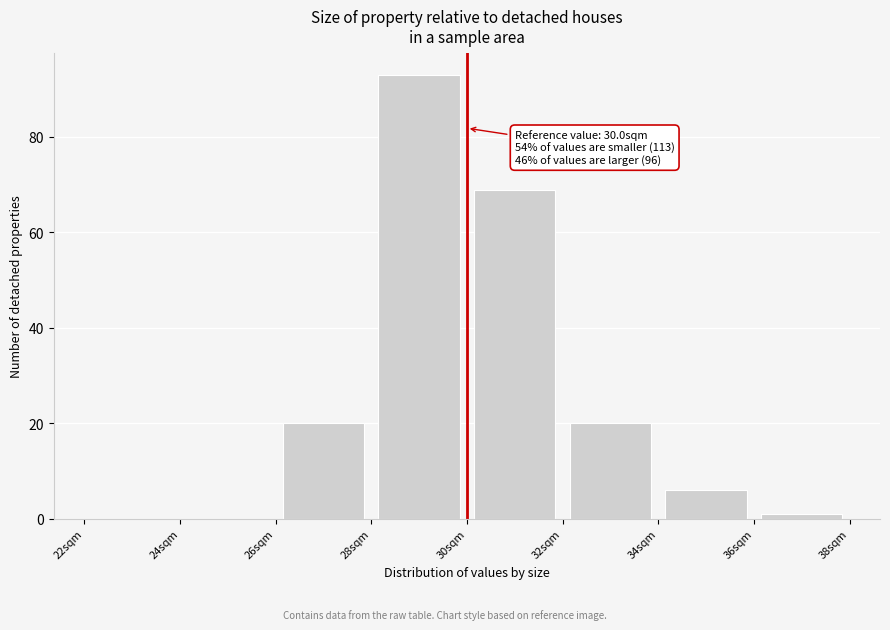

Over which range of the x-axis is the bar tallest?

28 to 30